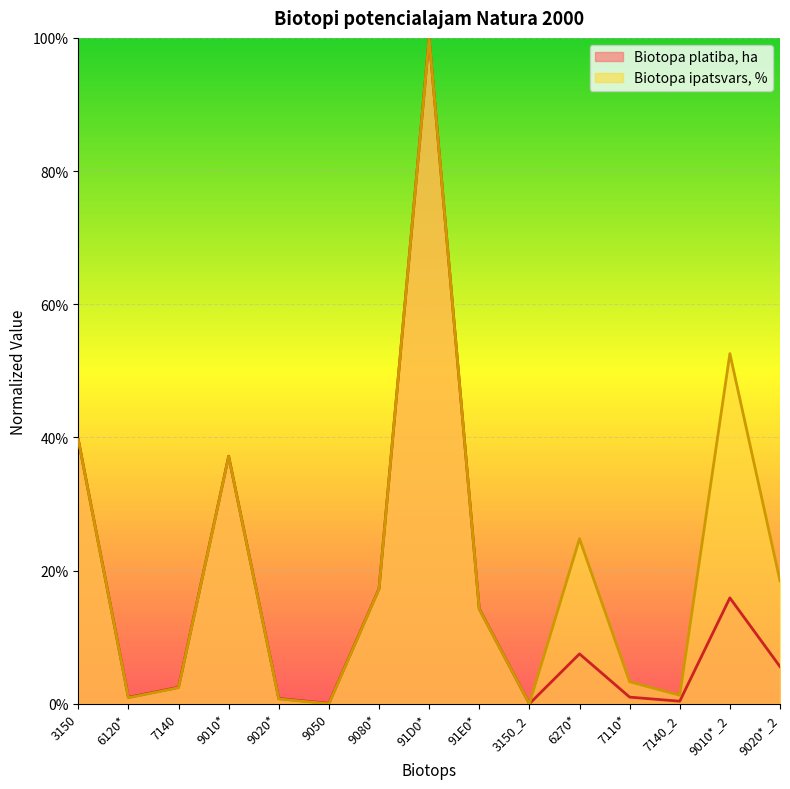

Which series has the largest total across all categories?

Biotopa ipatsvars, %